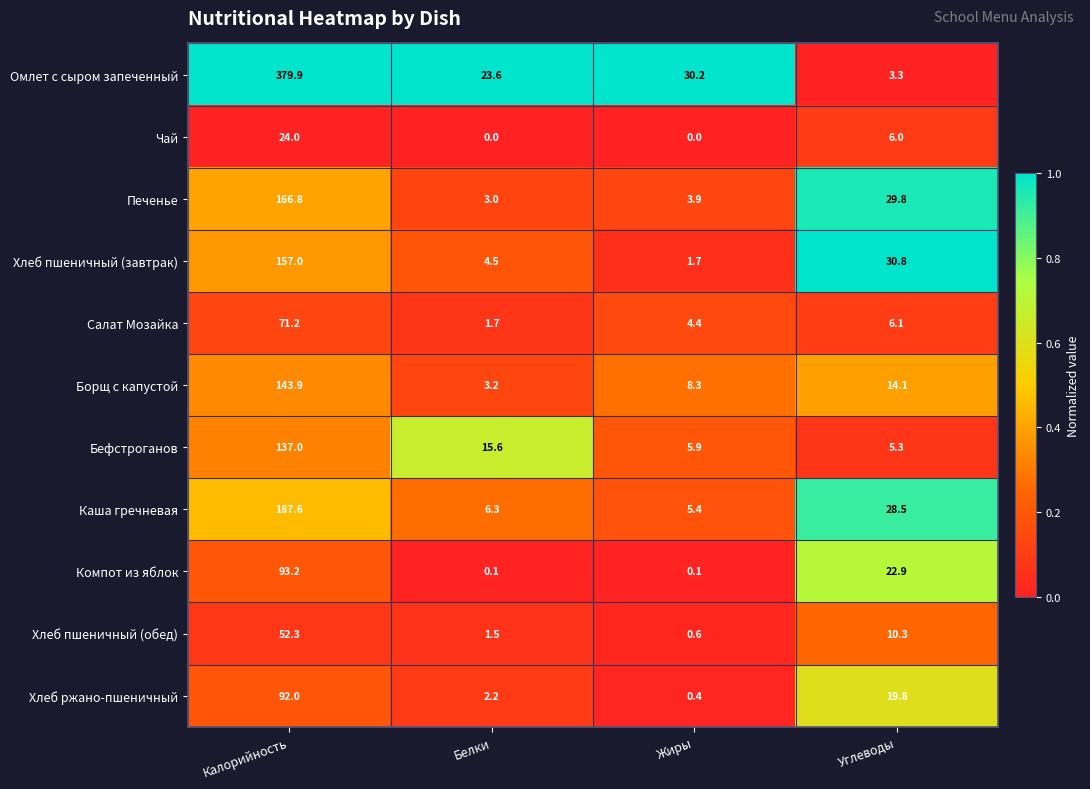

At which label does Омлет с сыром запеченный first exceed 30?

Калорийность